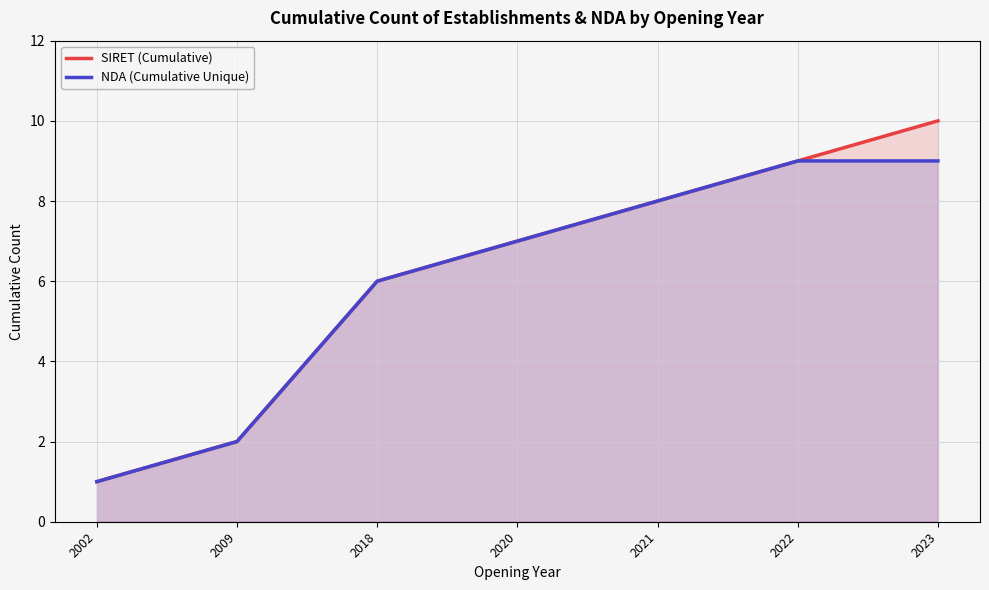

Rank the series at 2023 from highest to lowest value.

SIRET (Cumulative), NDA (Cumulative Unique)